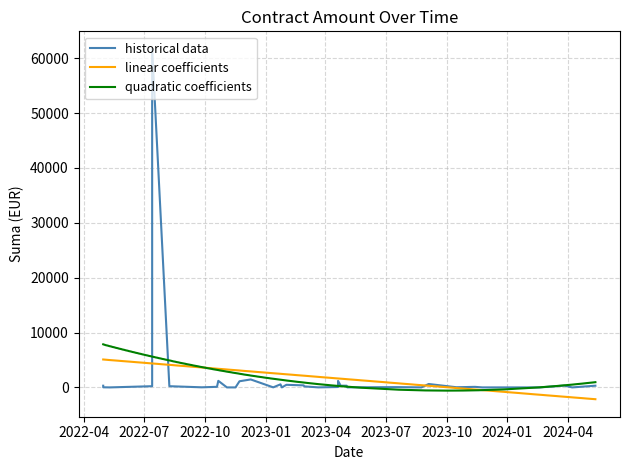

Count the number of categories in the chart.

40